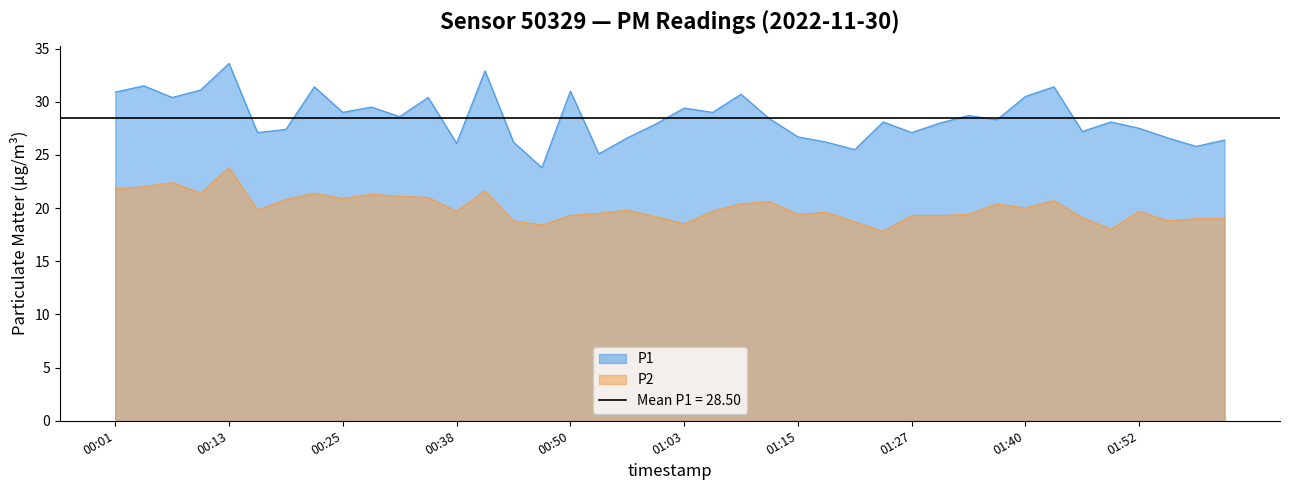

At which category does P1 reach its first local peak?

00:04